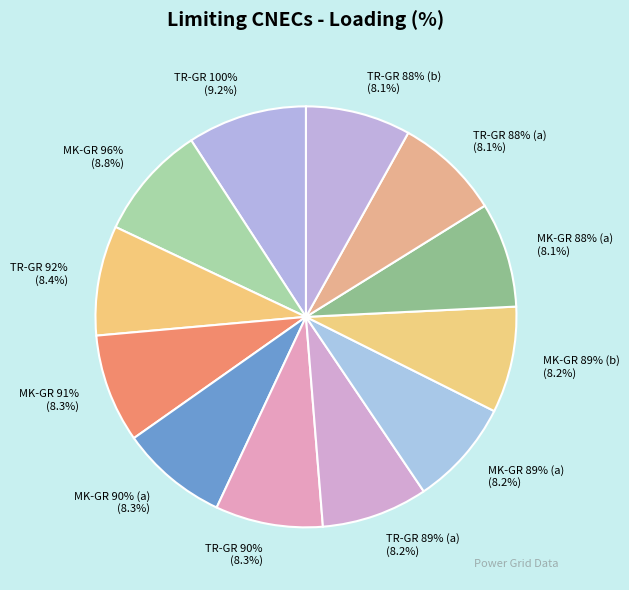

To the nearest percent, what percentage of the pie is TR-GR Babaeski-Nea Santa (89%)?

8%